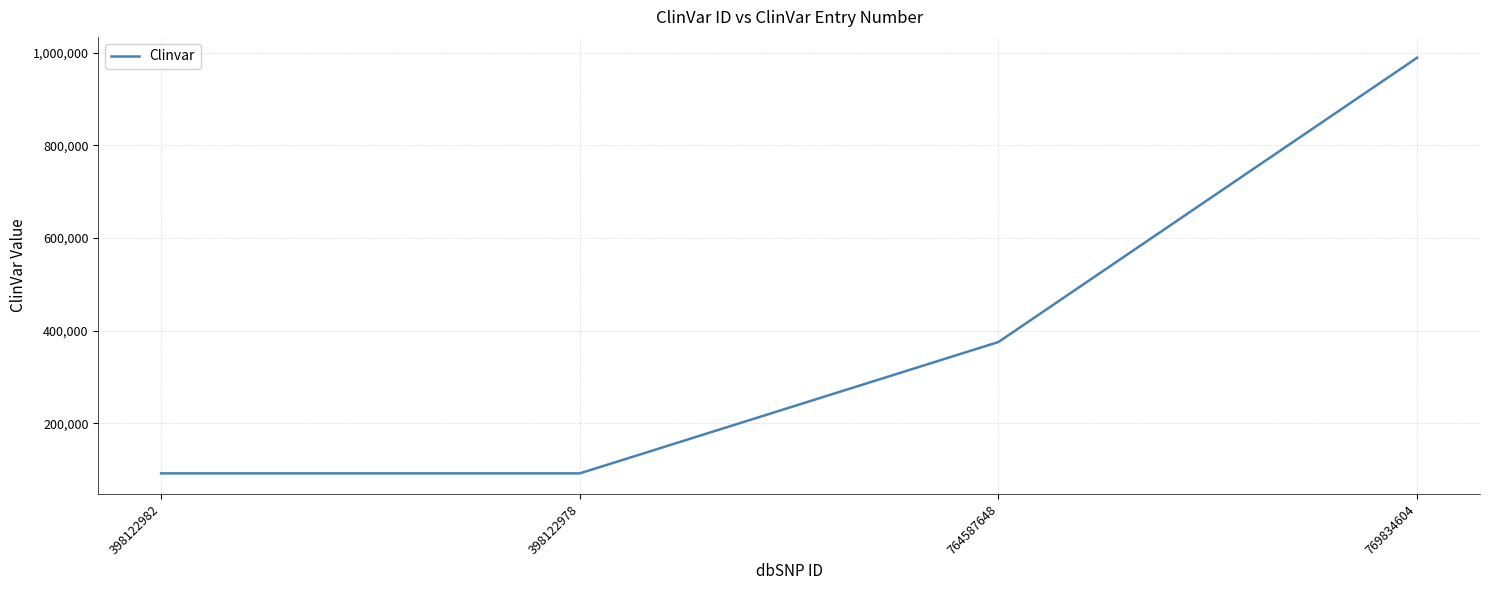

Which label corresponds to the largest value in the chart?

769834604